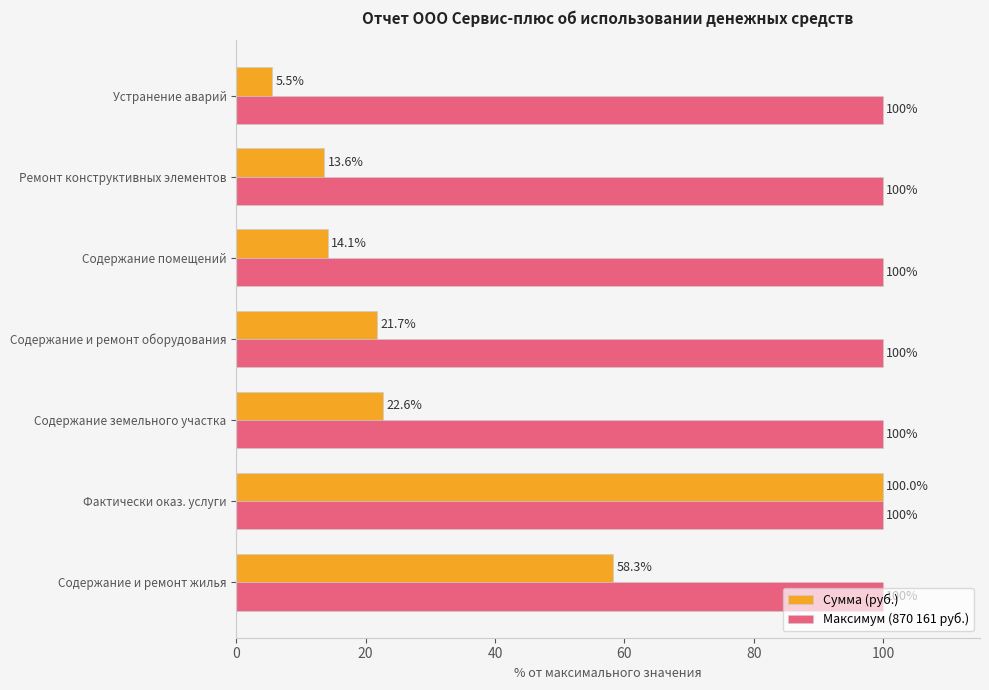

What is the average value of the Сумма (руб.) series?

33.7